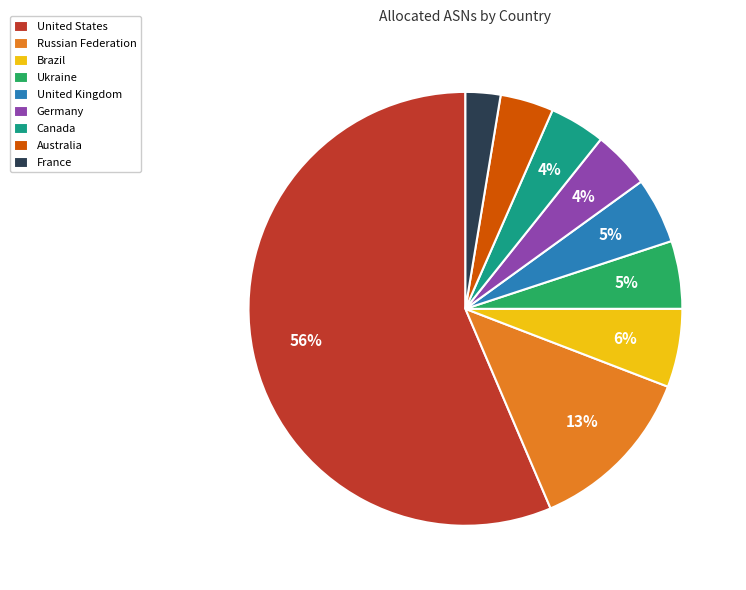

Is it true that Germany is 4% of the pie?

True